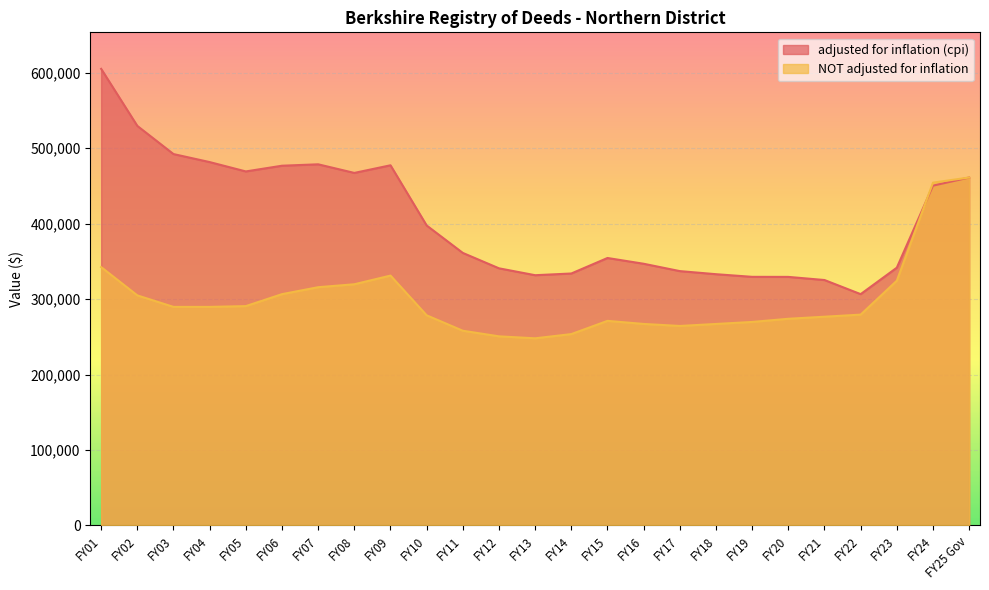

The value of NOT adjusted for inflation at FY08 is 68483. True or false?

False